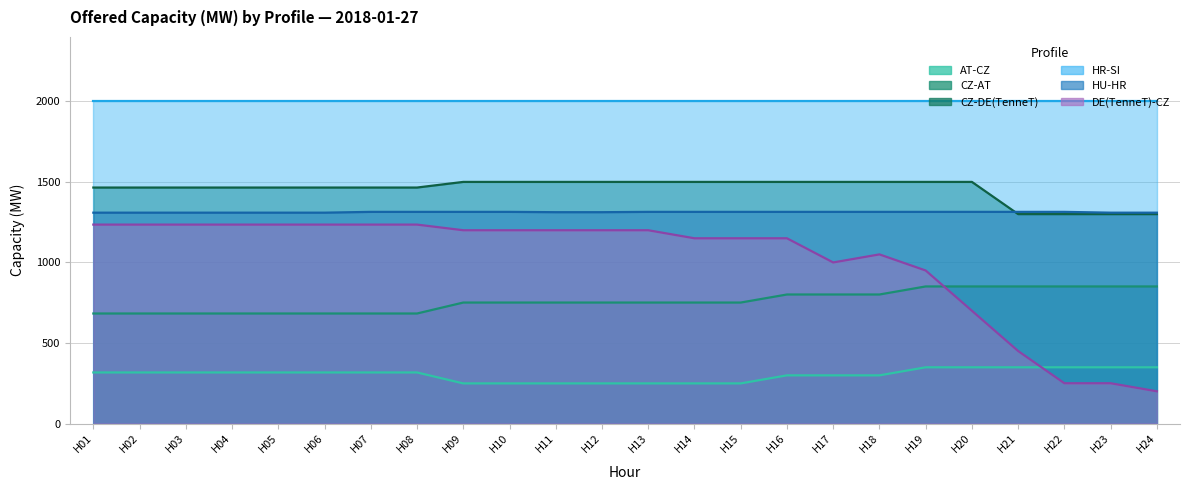

What is the difference between the highest and lowest values at H22?

1064